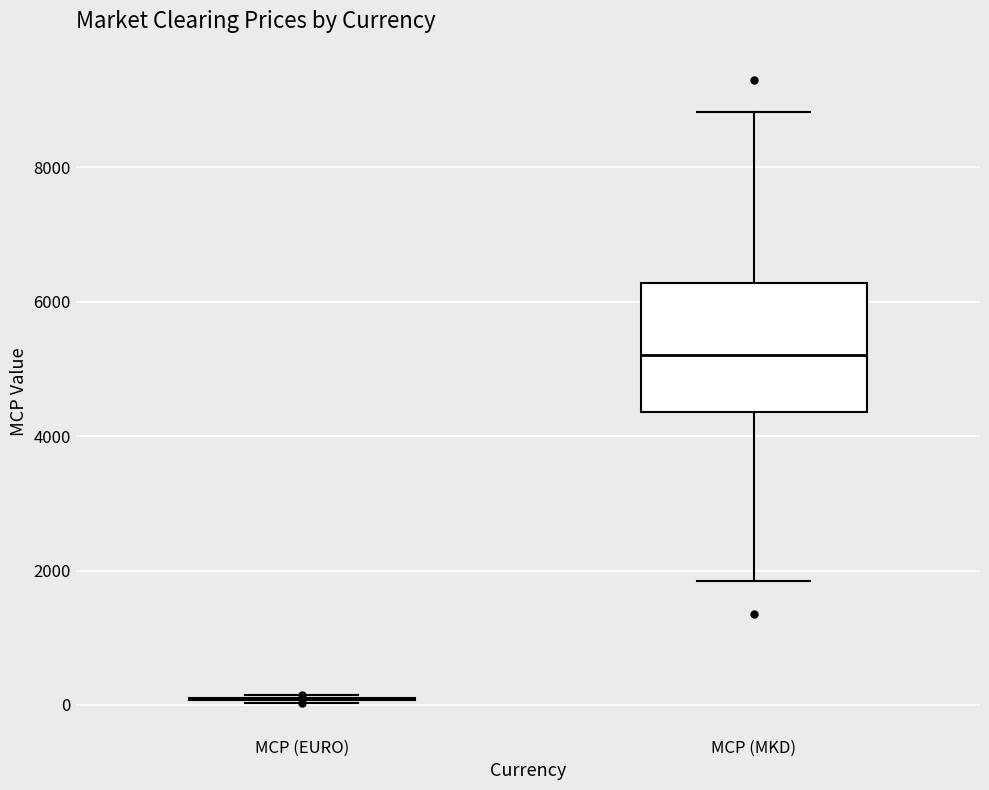

Comparing the boxes themselves (not the whiskers), which one is the tallest?

MCP (MKD)